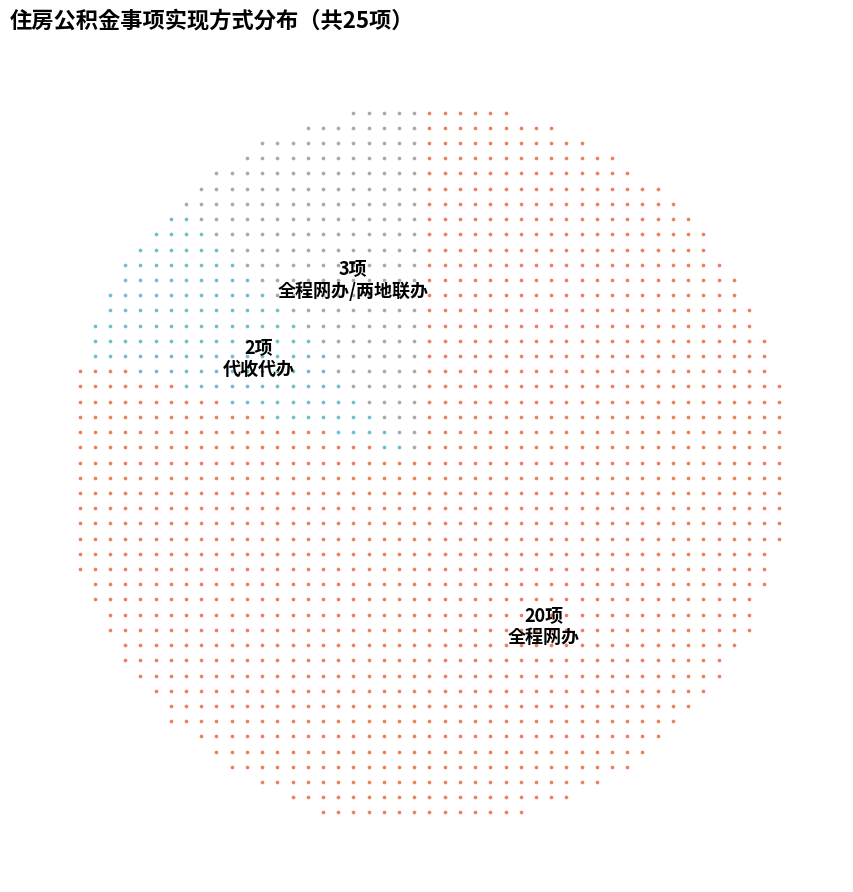

What is the largest slice in the pie chart?

全程网办